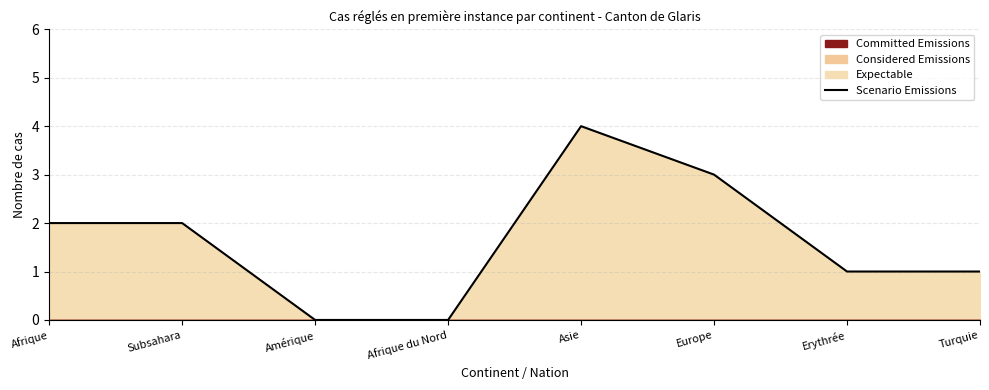

Reading left to right, extract all data points from this chart.

Afrique=2	Subsahara=2	Amérique=0	Afrique du Nord=0	Asie=4	Europe=3	Erythrée=1	Turquie=1